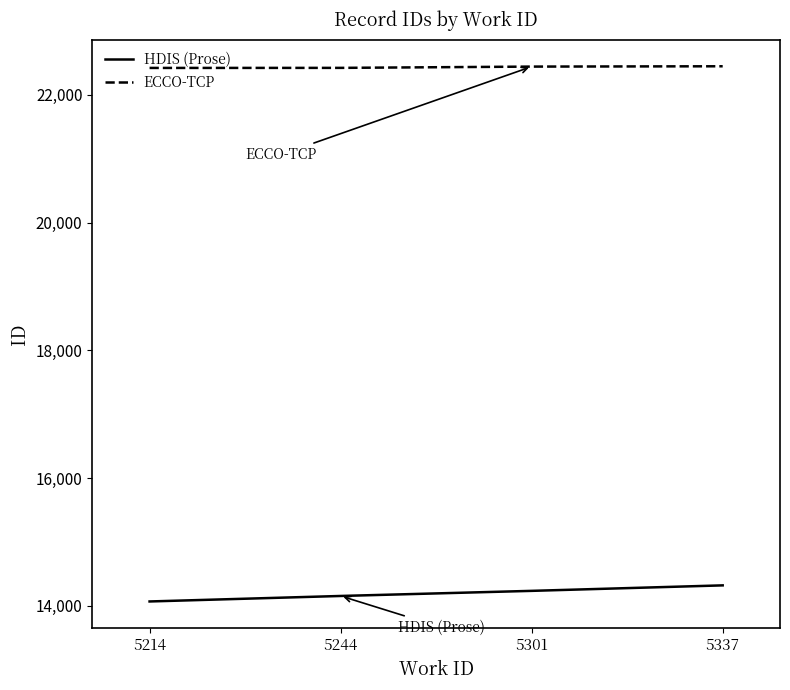

True or false: ECCO-TCP and HDIS (Prose) cross at least once.

False